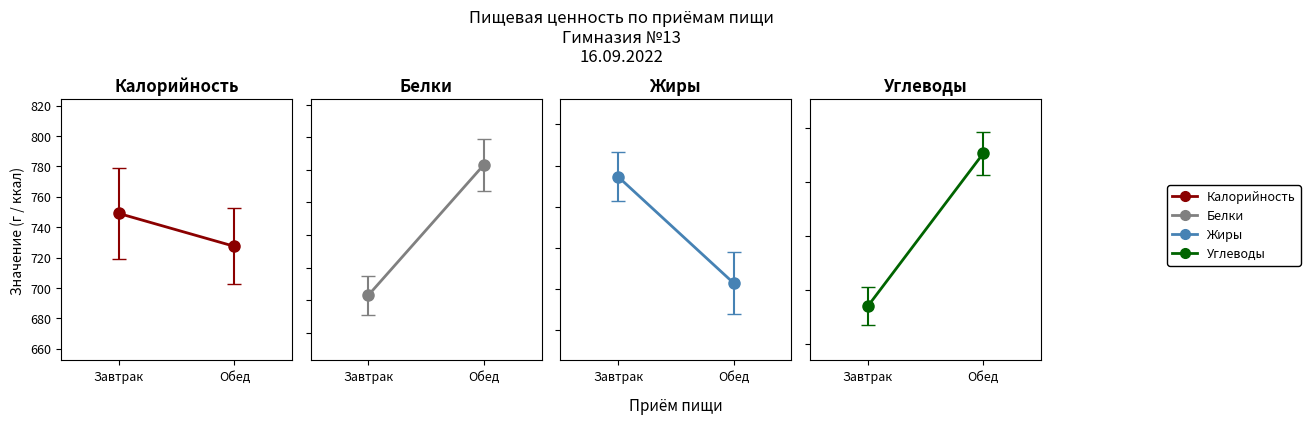

What is the minimum value for Жиры?

18.3